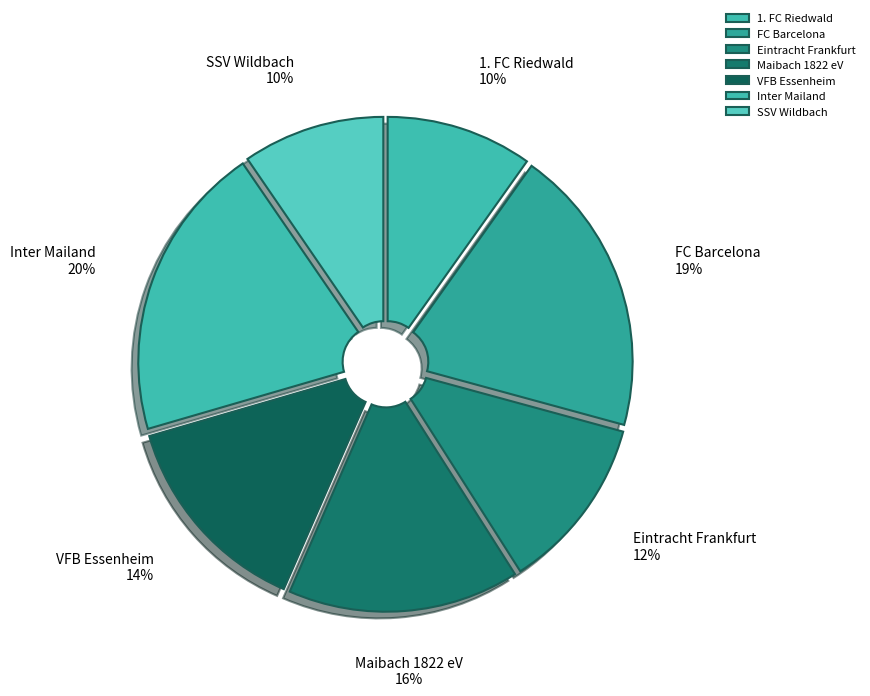

To the nearest percent, what is the combined percentage of 1. FC Riedwald and Eintracht Frankfurt?

22%